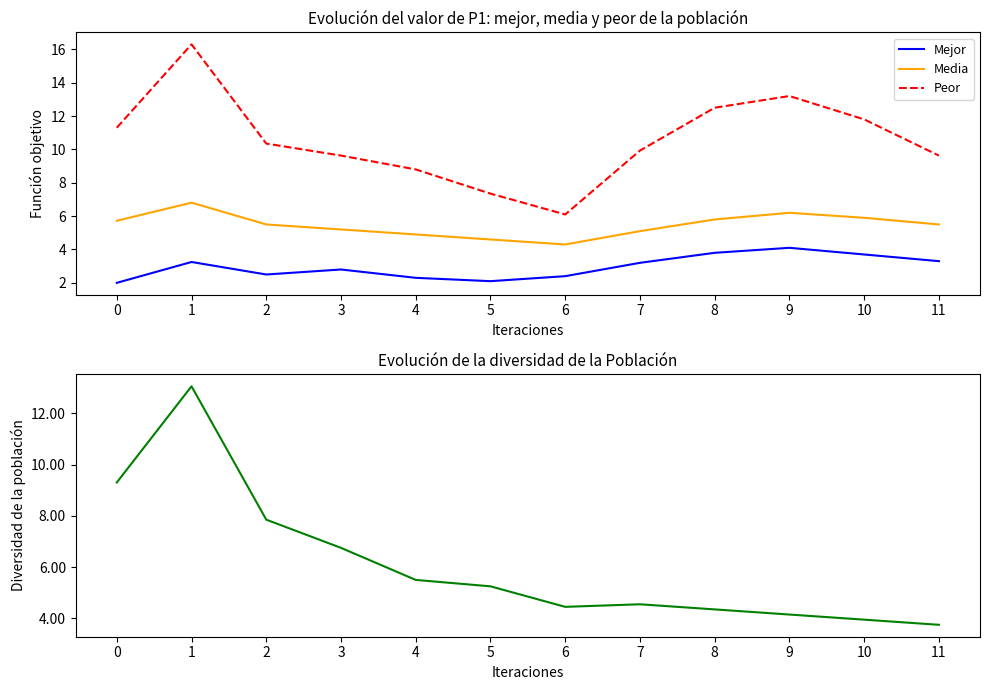

Rank the categories by Media value from highest to lowest.

1, 9, 10, 8, 0, 2, 11, 3, 7, 4, 5, 6